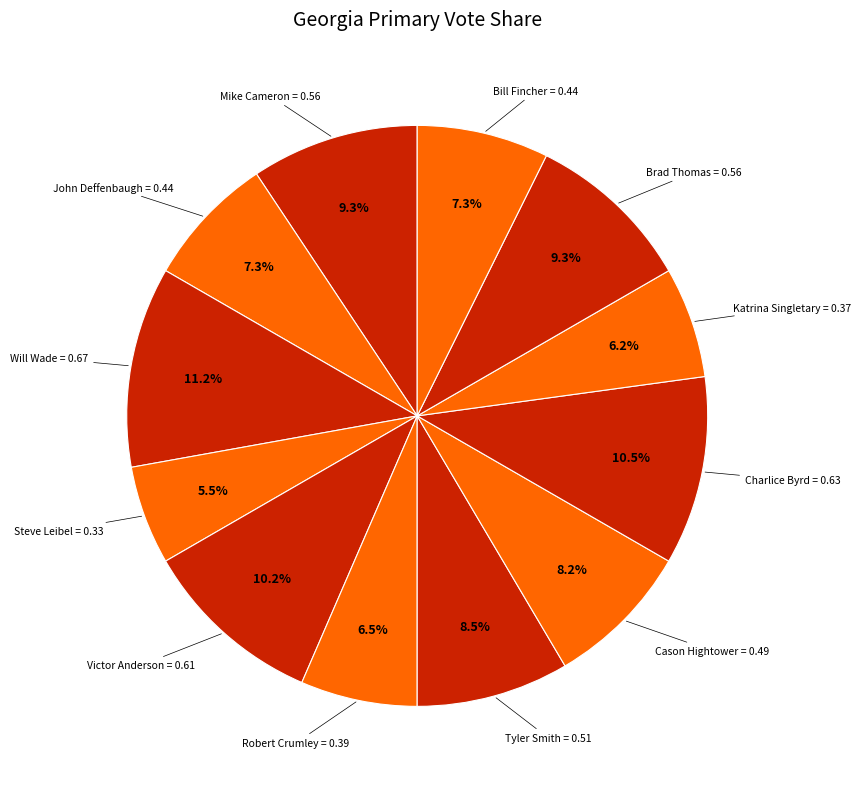

Count the number of slices in the pie.

12